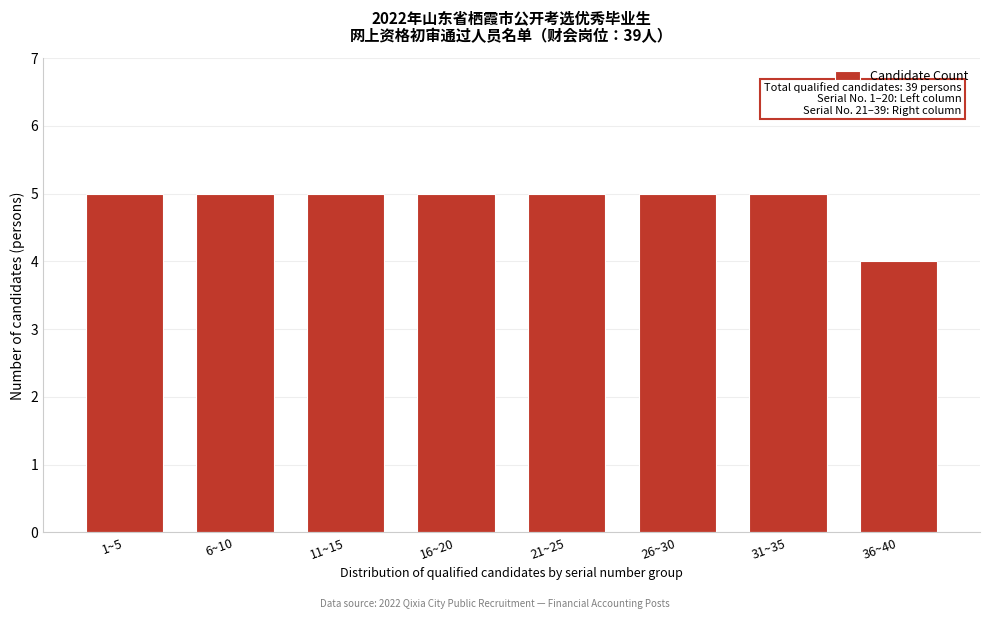

Reading left to right, transcribe all the data shown in this chart.

1~5=5	6~10=5	11~15=5	16~20=5	21~25=5	26~30=5	31~35=5	36~40=4